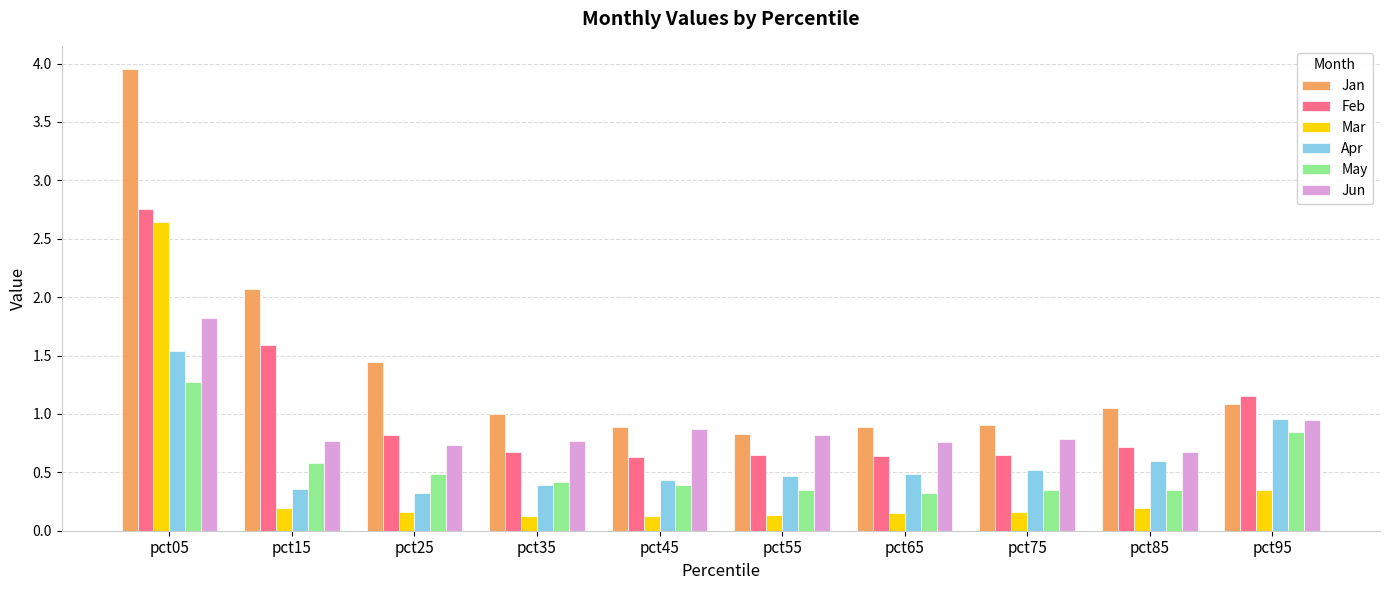

What are all the series names shown in the legend?

Jan, Feb, Mar, Apr, May, Jun